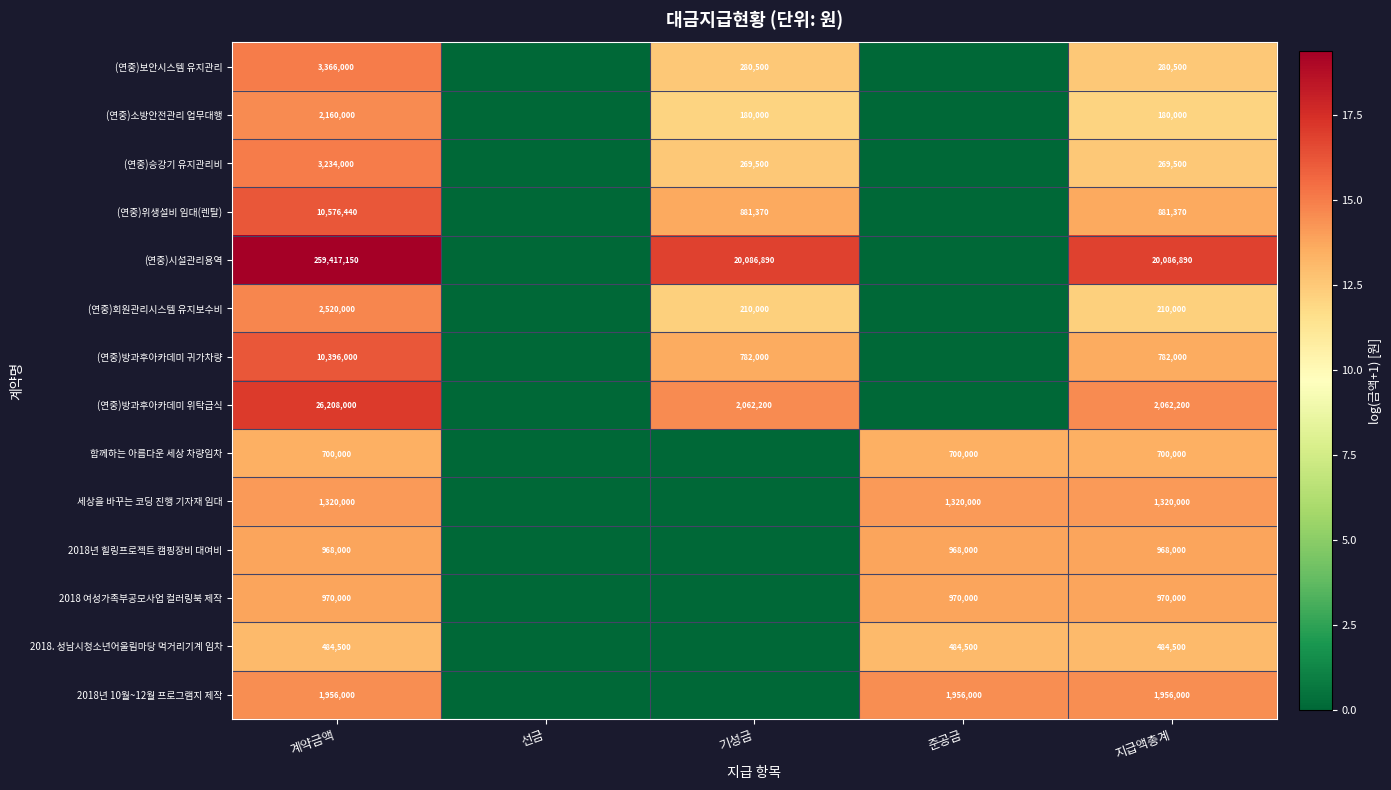

What is the sum of the (연중)위생설비 임대(렌탈) values at 기성금 and 계약금액?

11457810